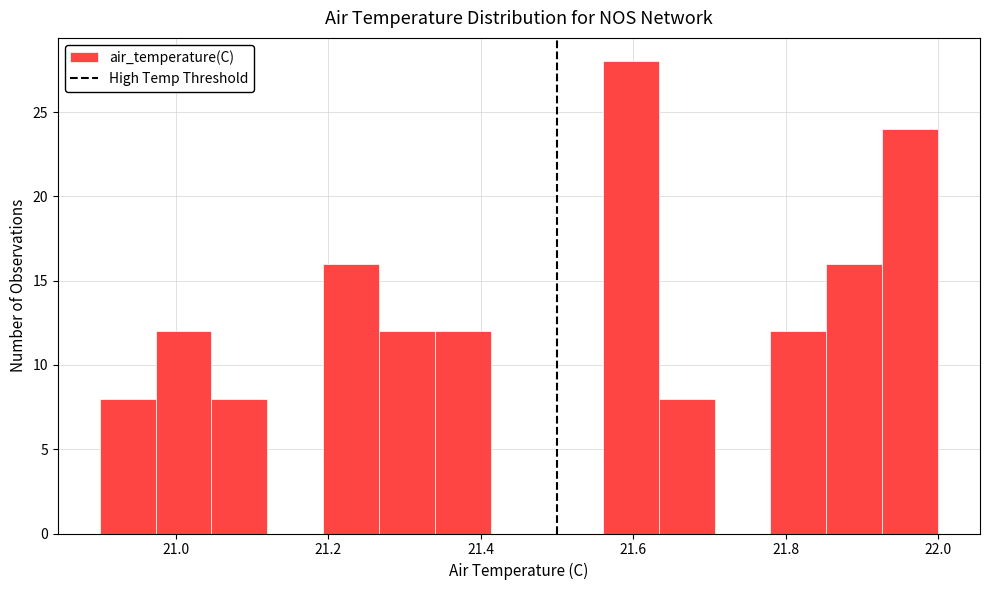

Around what value on the x-axis is the tallest bar? Give the approximate position of its centre, as read against the axis.

21.60